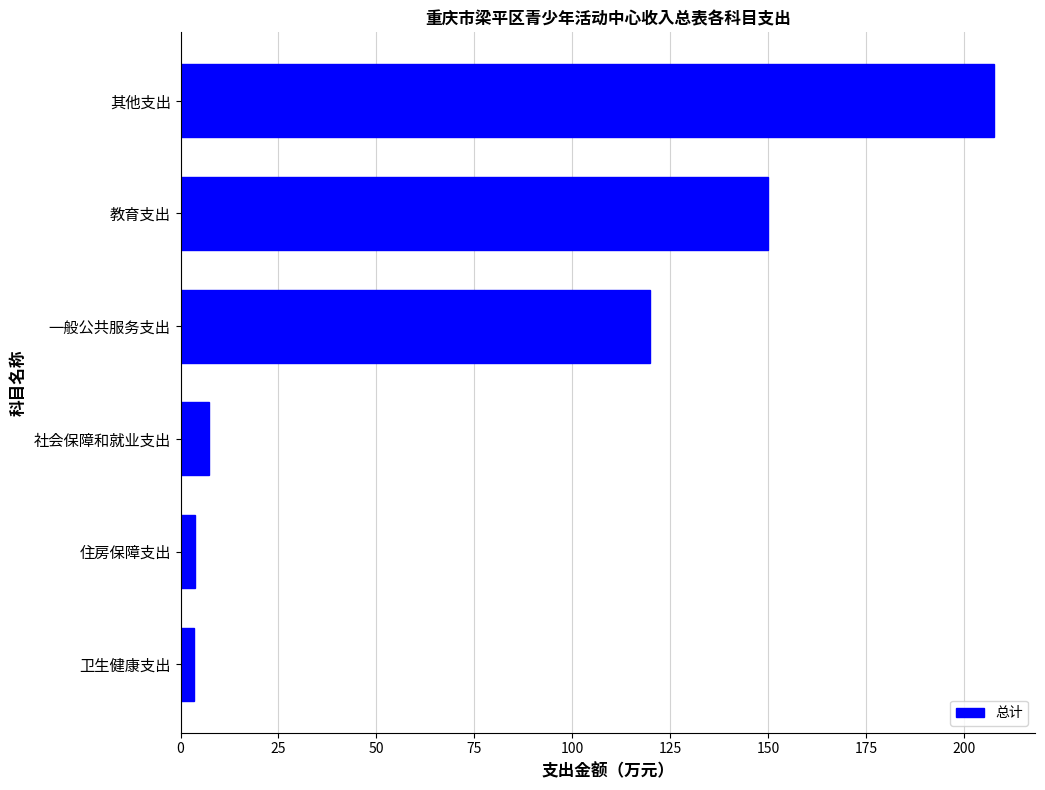

At which label is the value closest to 105?

一般公共服务支出